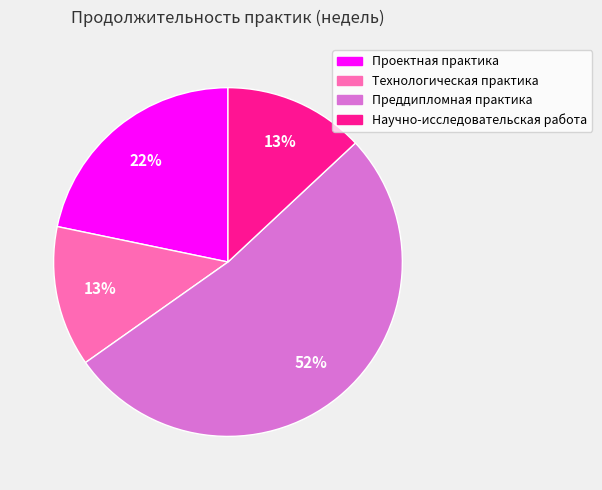

What is the majority slice?

Преддипломная практика